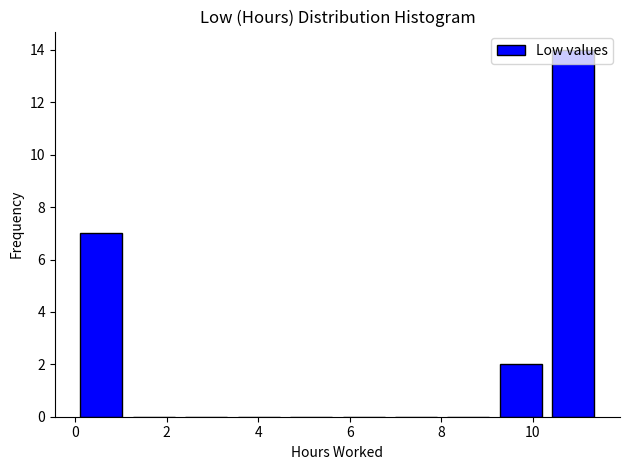

What is the height of the bar covering 0.0 to 1.2 on the x-axis? Neither the bar edges nor the heights are printed on the chart, so give them approximately, as read against the axes.

7